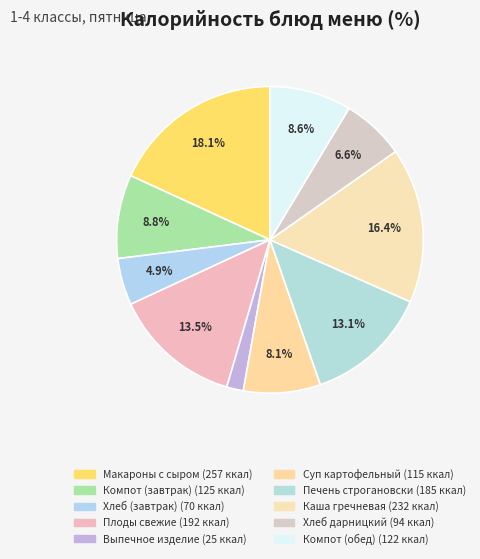

What is the change in value from Макароны с сыром to Суп картофельный?

-142